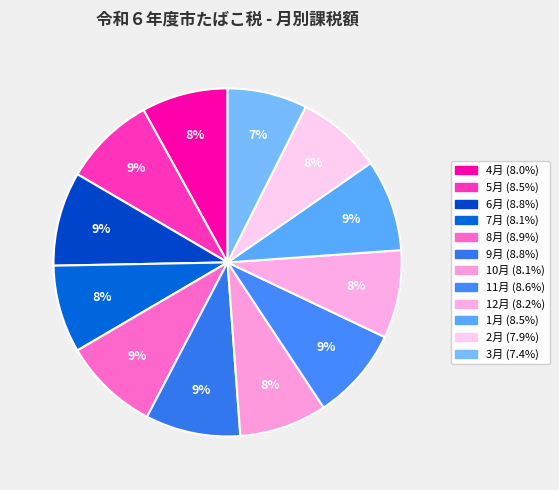

How many slices are in this pie chart?

12